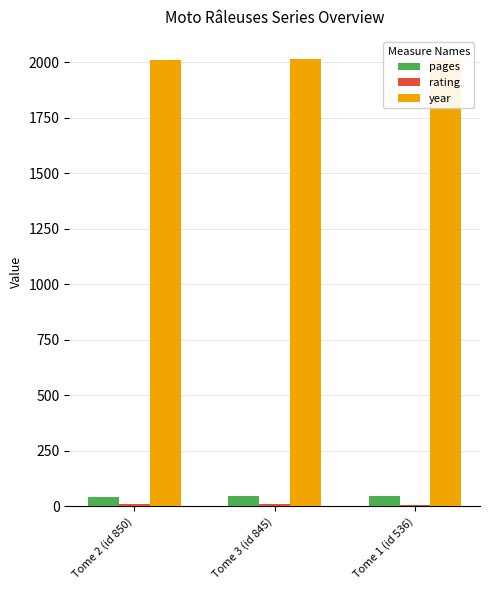

How many bars are there in each group?

3